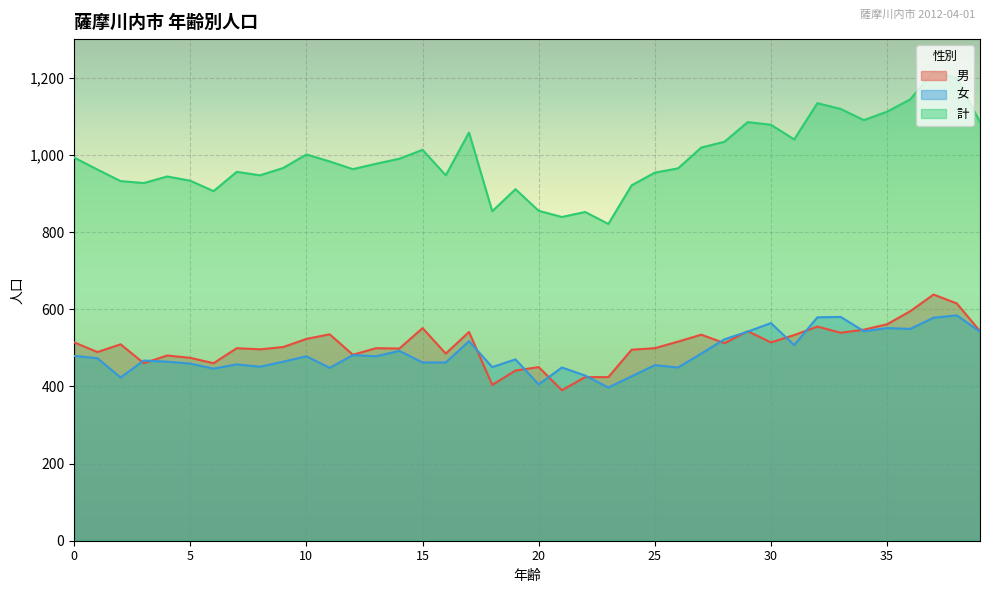

What is the difference between the 男 values at 11 and 1?

46